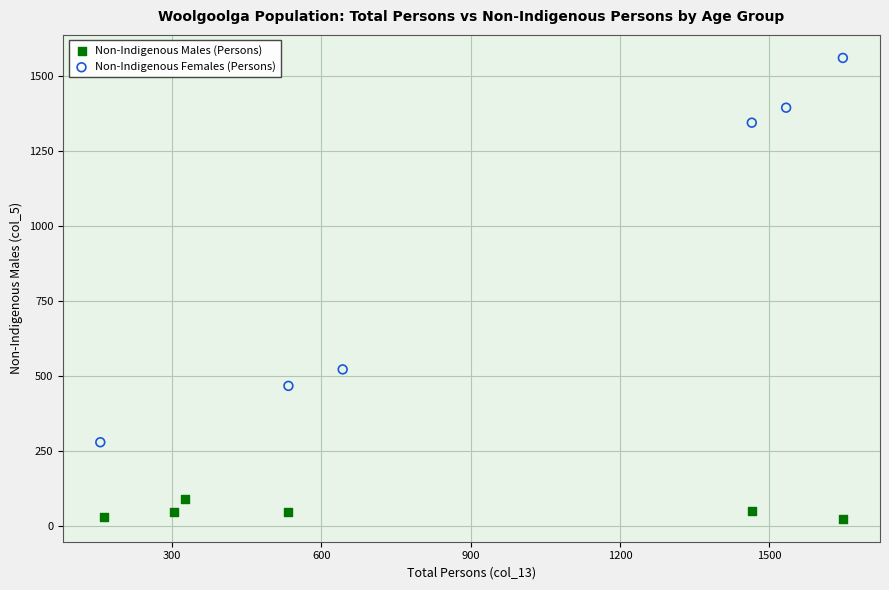

What are all the series names shown in the legend?

Non-Indigenous Males (Persons), Non-Indigenous Females (Persons)